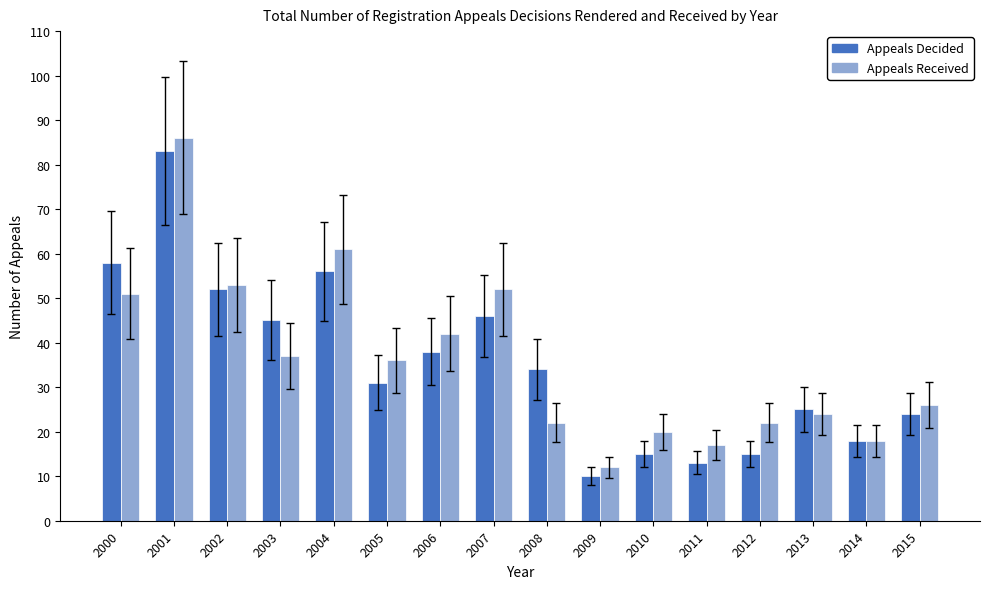

What are all the series names shown in the legend?

Appeals Decided, Appeals Received